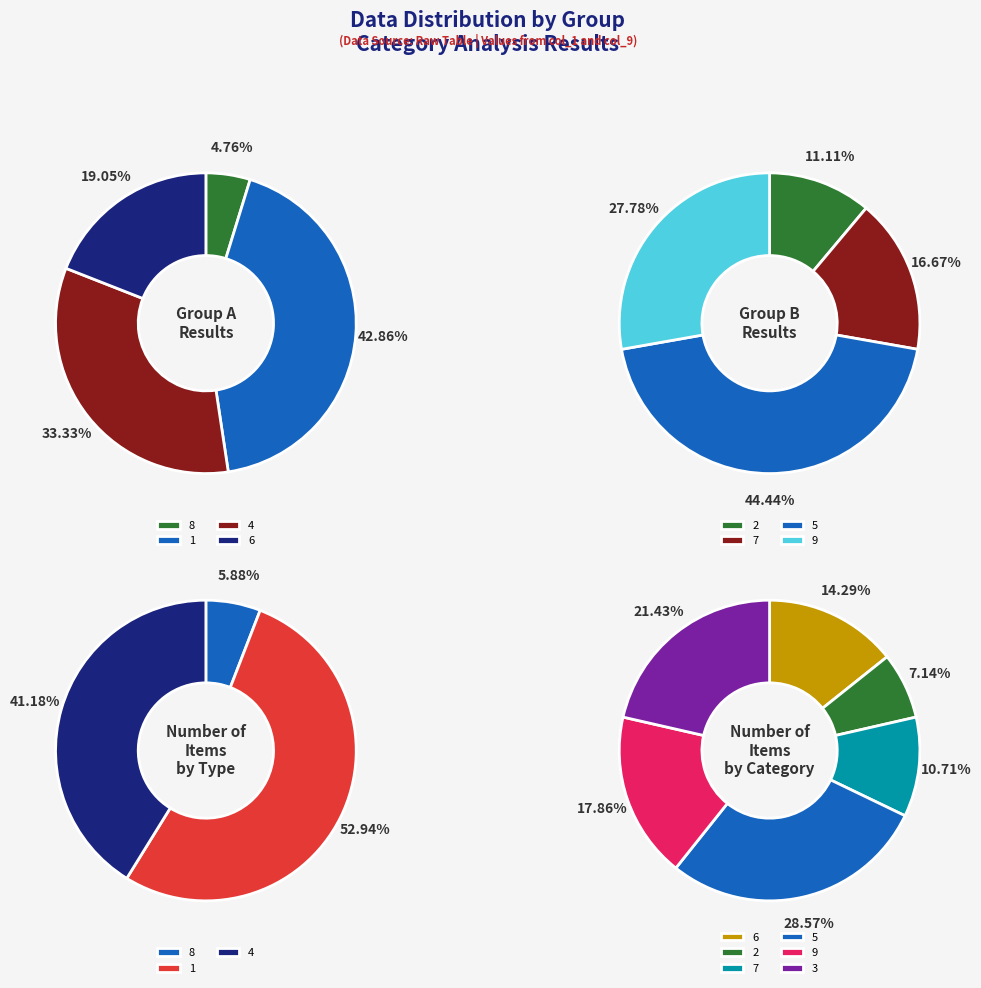

The 5 slice represents 7% of the pie. True or false?

False